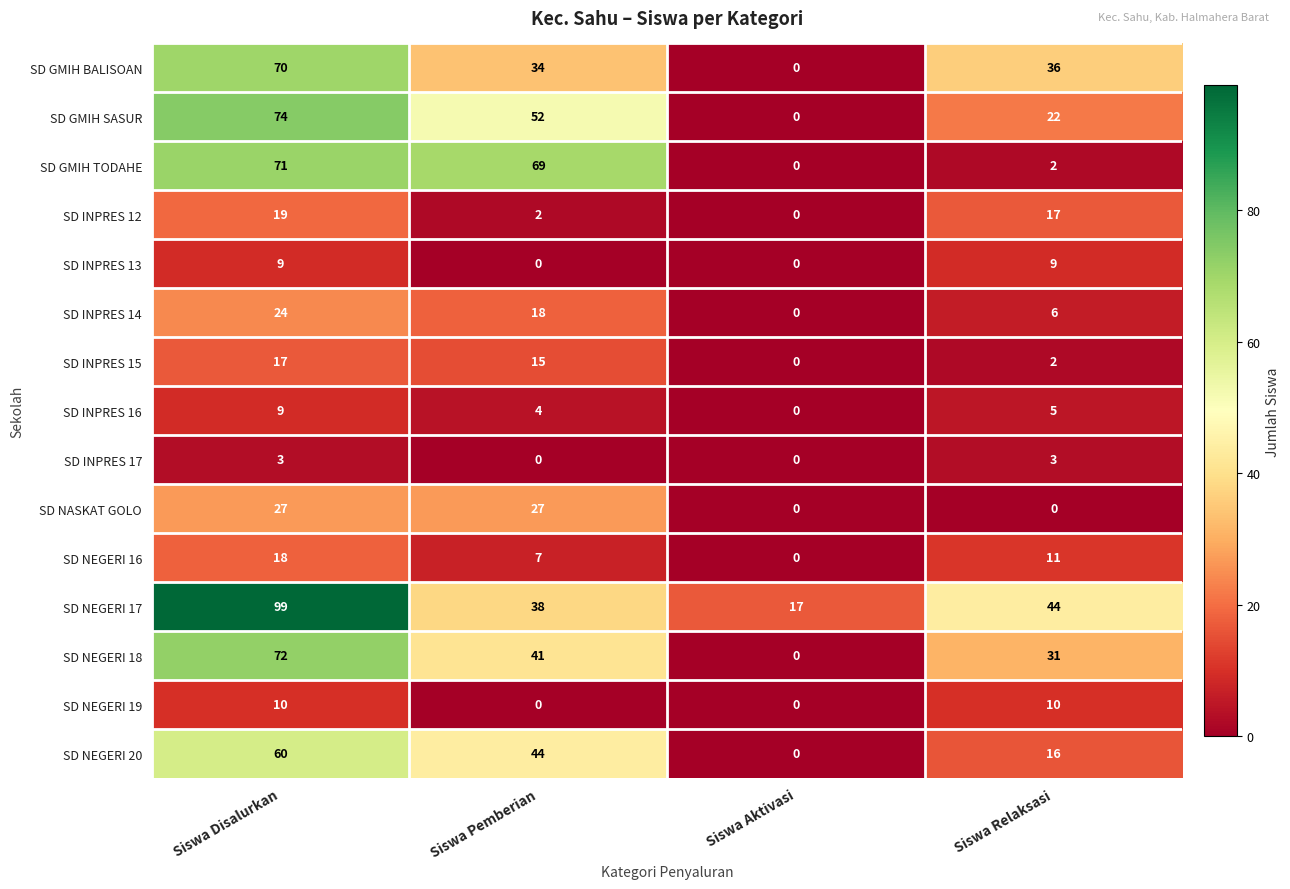

What is the greatest value displayed?

99